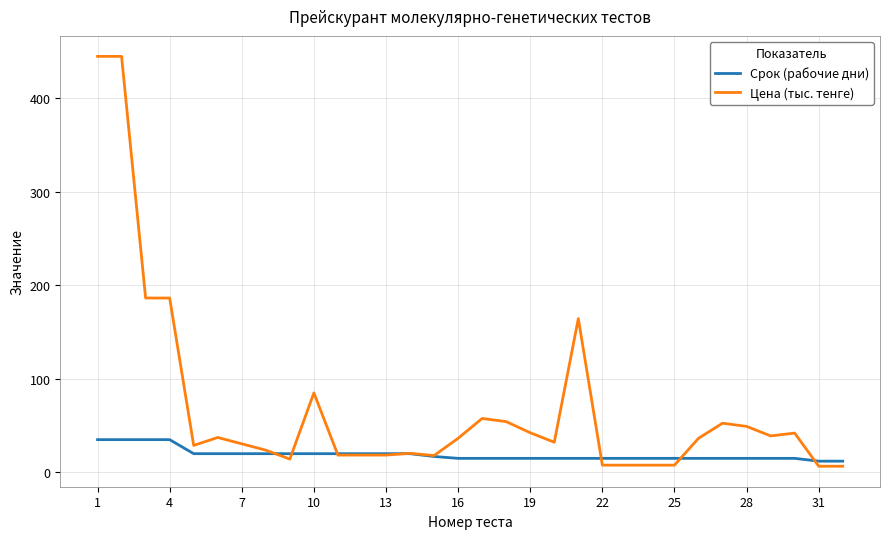

Which series has the largest range (max minus min)?

Цена (тыс. тенге)